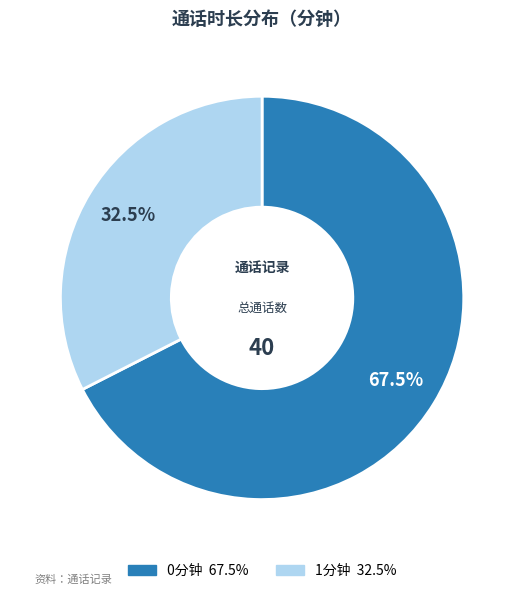

Is there any slice that represents more than half of the pie?

Yes